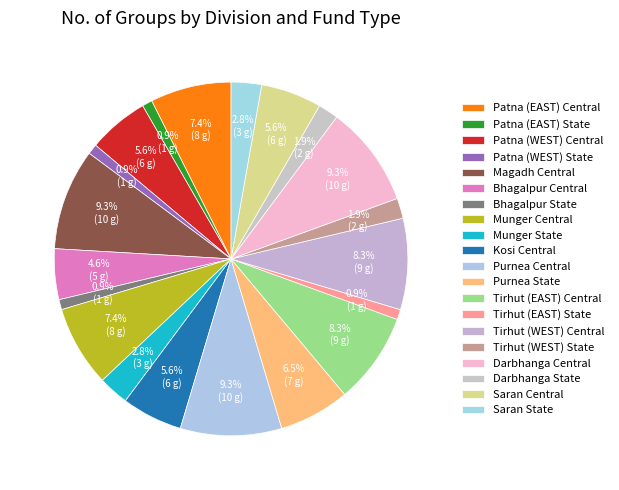

Is it true that Kosi Central is 1% of the pie?

False